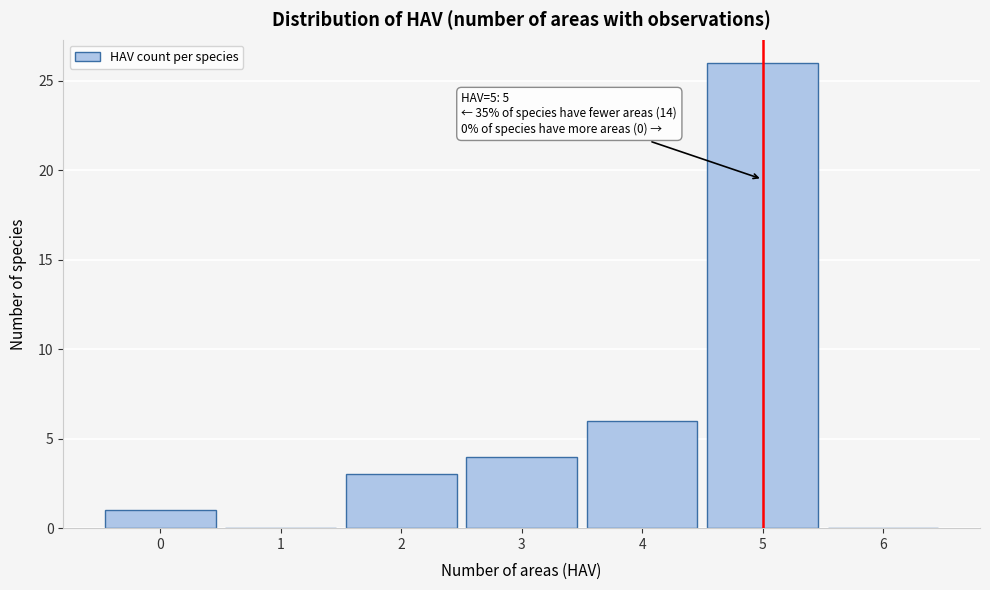

Which range on the x-axis has the tallest bar?

4.5 to 5.5